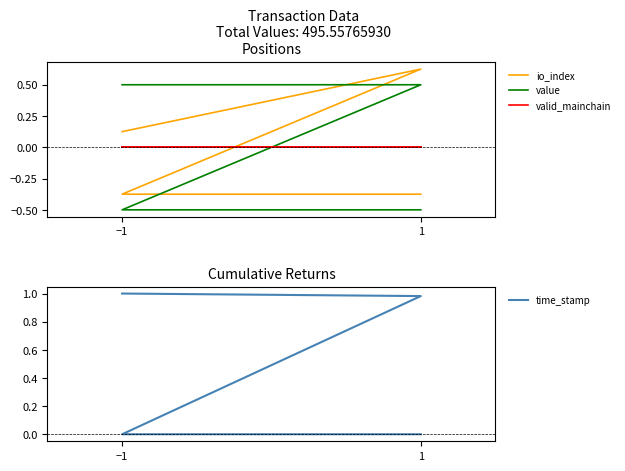

How many series are shown in this chart?

4